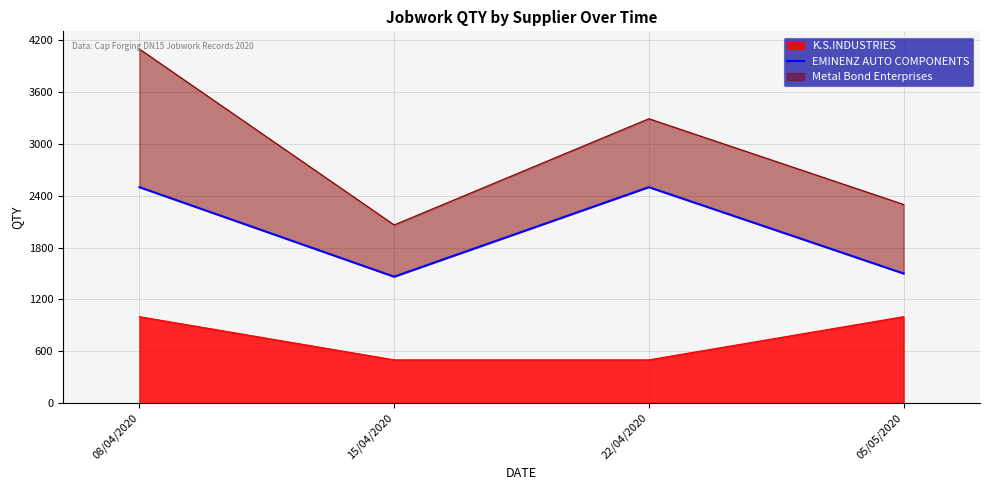

True or false: K.S.INDUSTRIES has a value of 1000 at 05/05/2020.

True